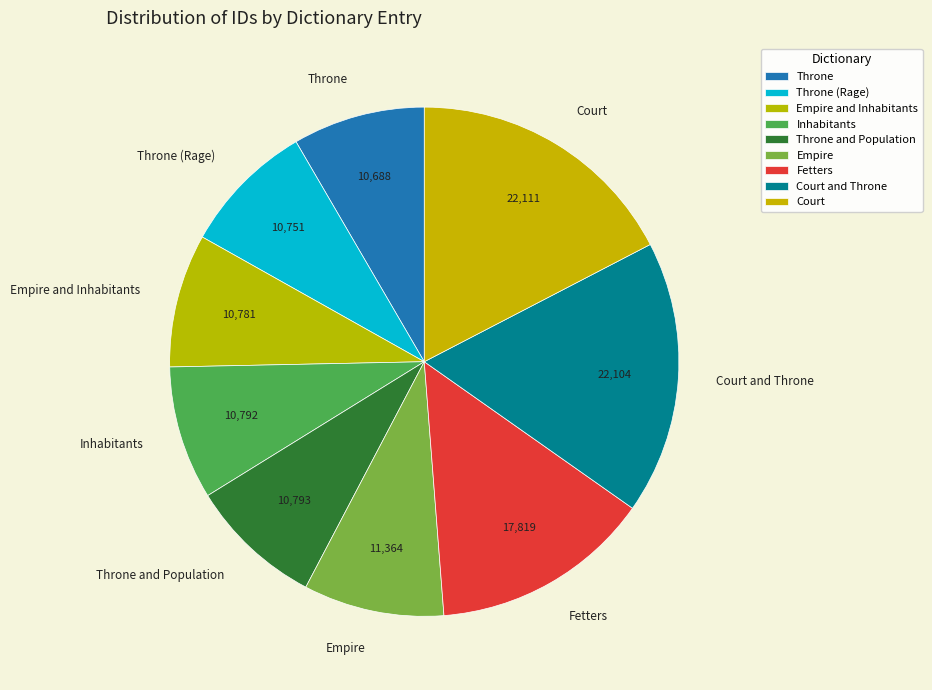

Is it true that Court and Throne is 5% of the pie?

False